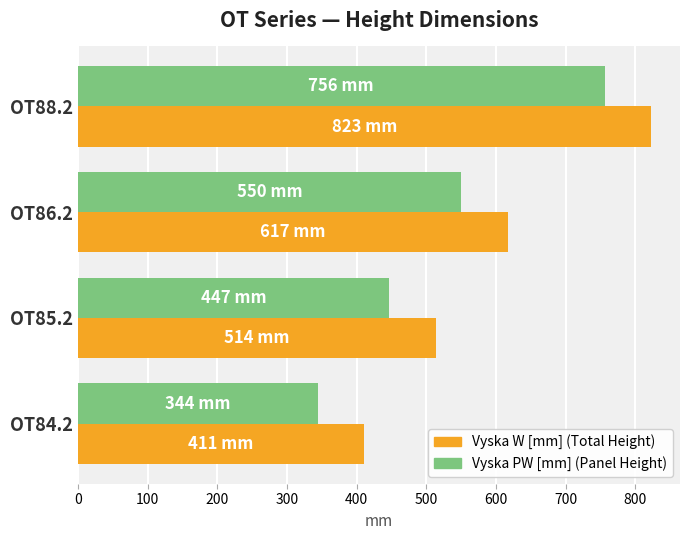

What is the total value across all series at OT84.2?

755